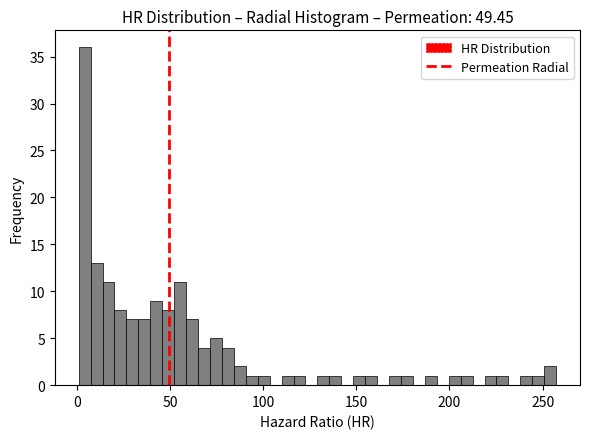

Read against the x-axis, roughly where is the centre of the tallest bar?

5